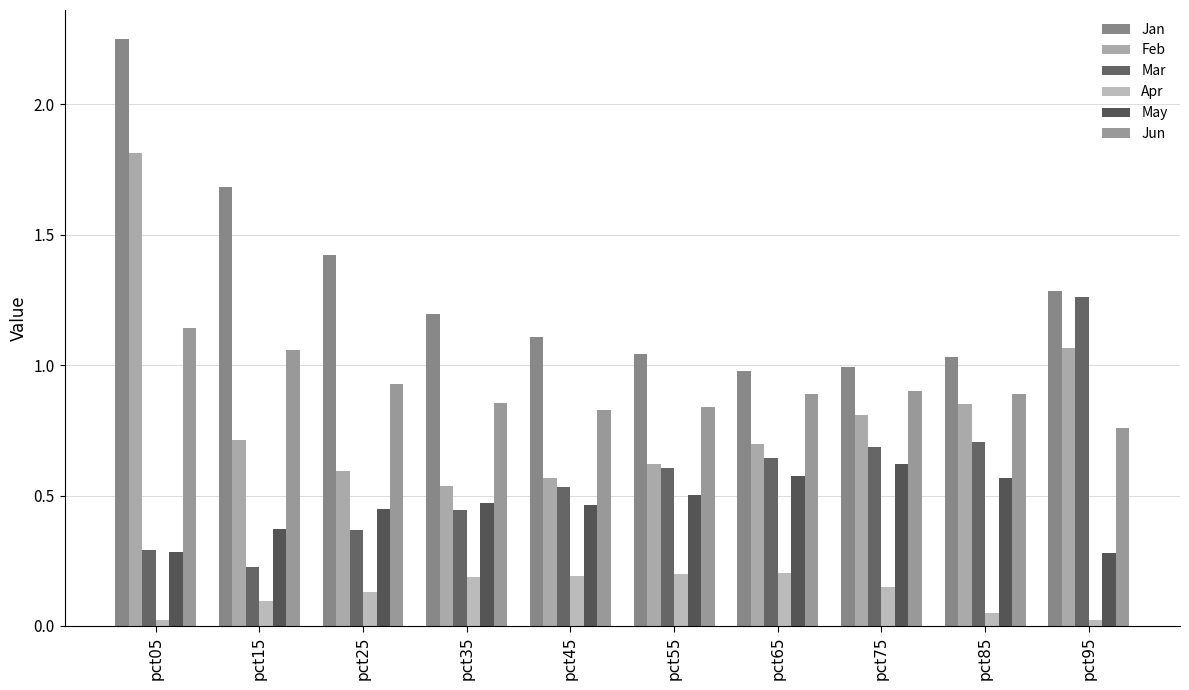

What is the spread (max minus min) of values at pct75?

0.8